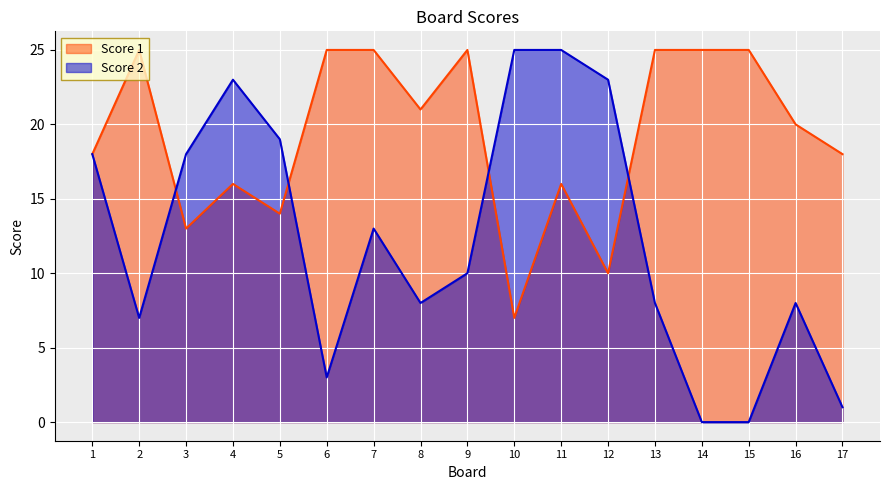

Is the value of Score 1 at 3 greater than the value of Score 2 at 7?

No